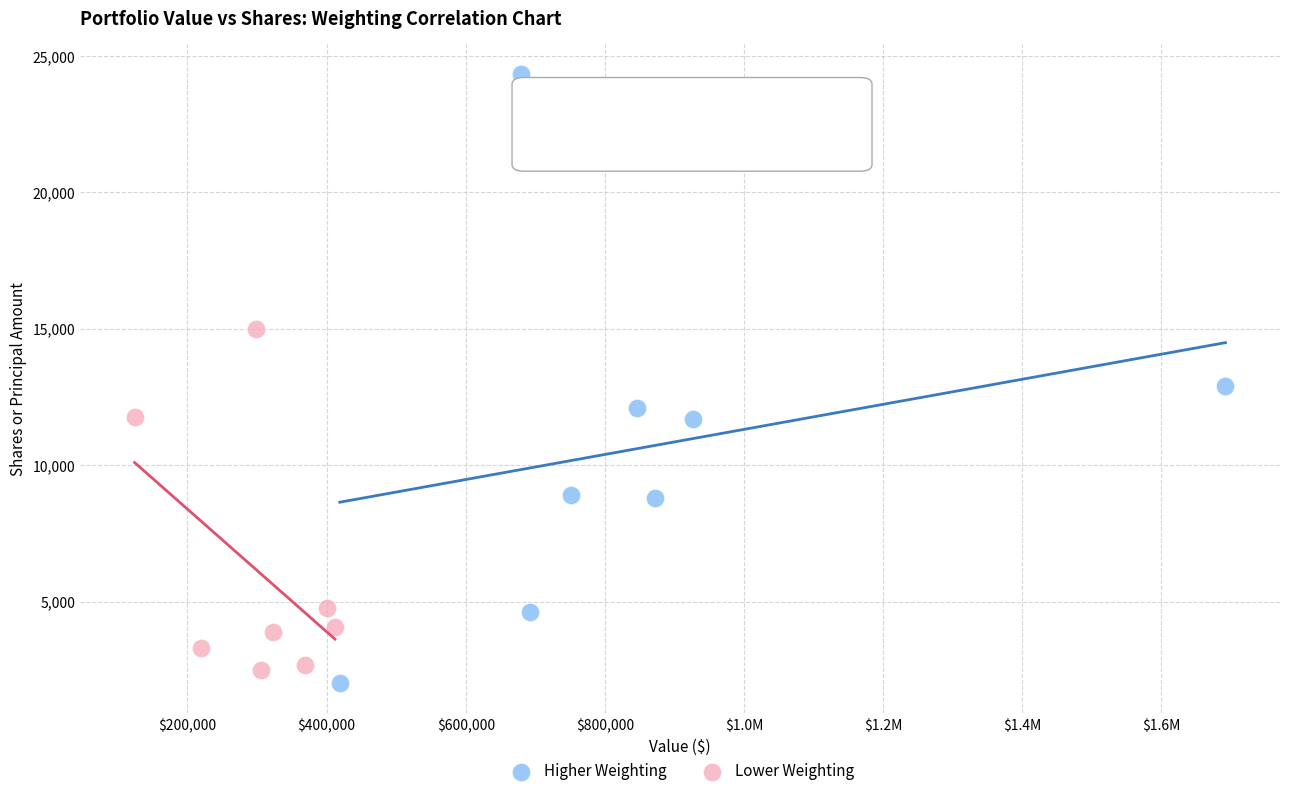

Which series reaches the maximum Y coordinate?

Higher Weighting